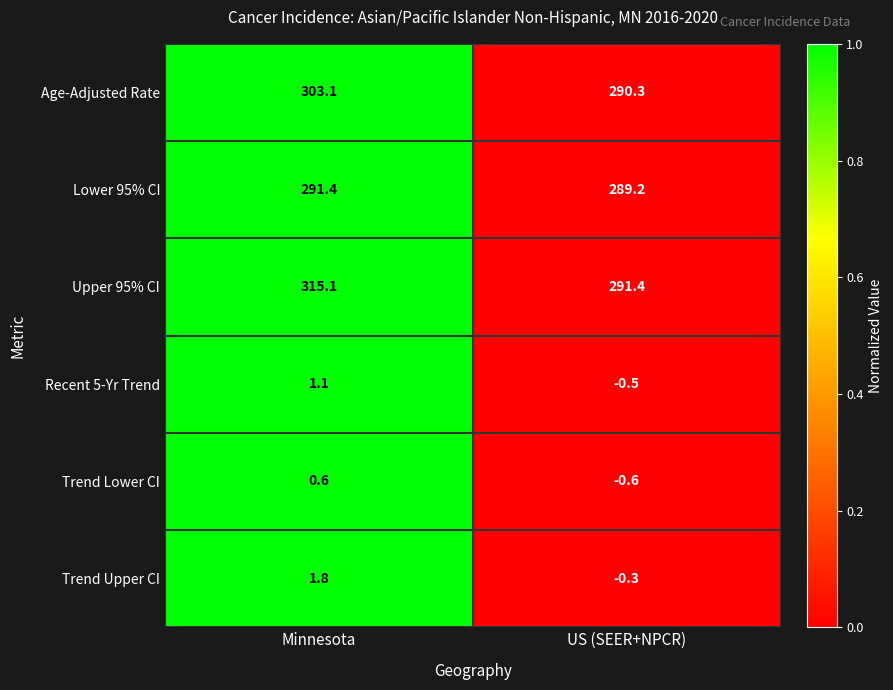

What is the difference between the maximum and minimum values in the Lower 95% CI series?

2.2